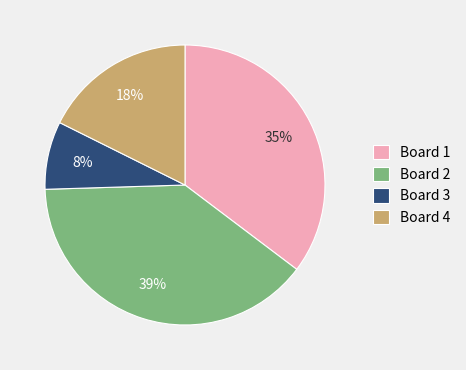

Does any single category account for the majority?

No